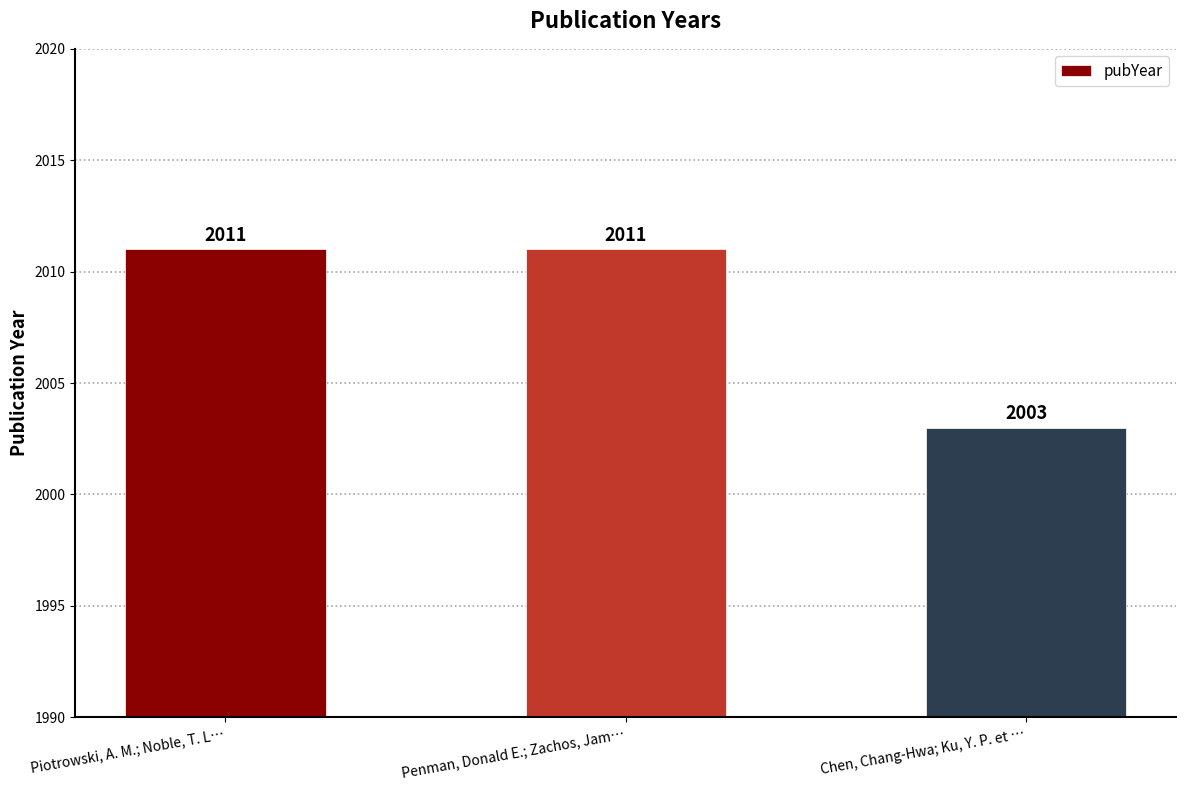

Reading left to right, what are all the values shown in this chart?

2011	2011	2003